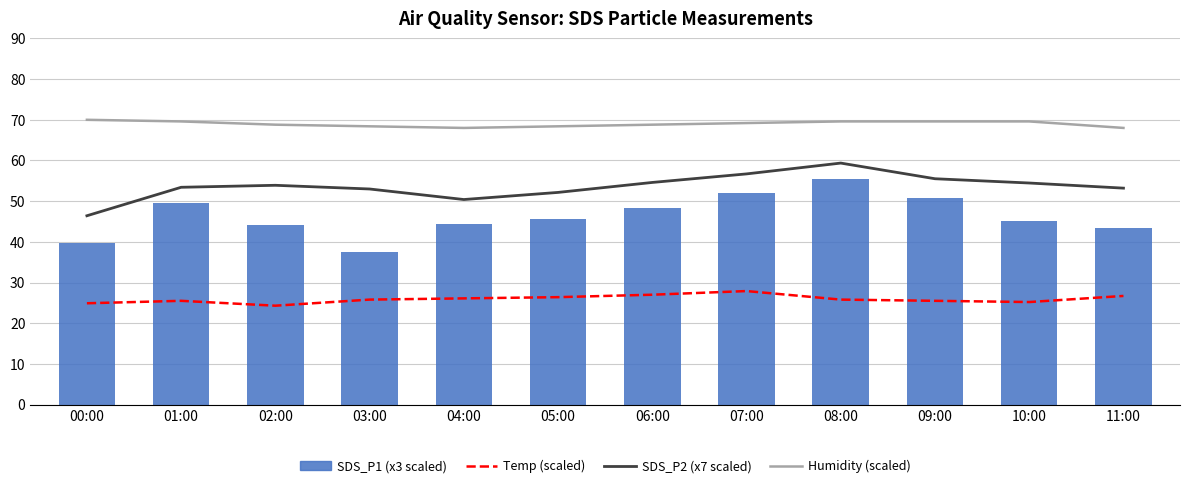

What is the value of the Humidity (scaled) bar at the 6th from the left?

68.4